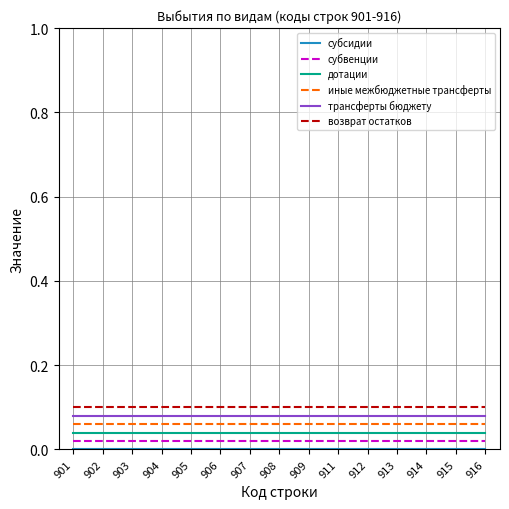

What is the total value across all series at 916?

0.3